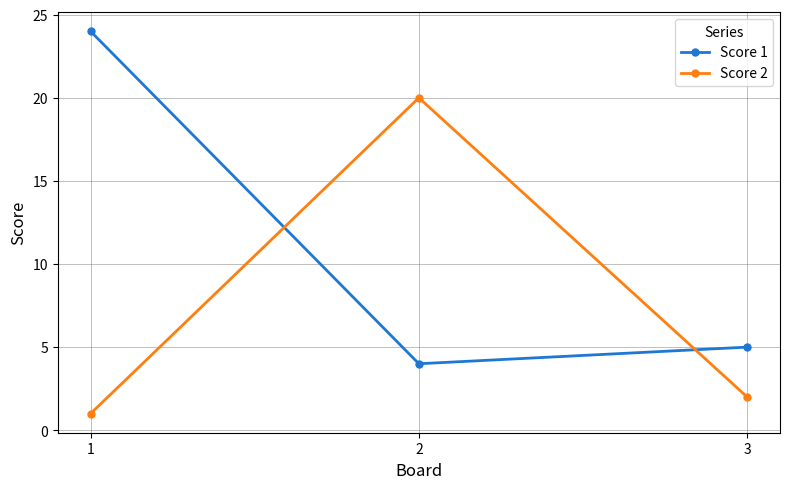

What is the total value across all series at 3?

7